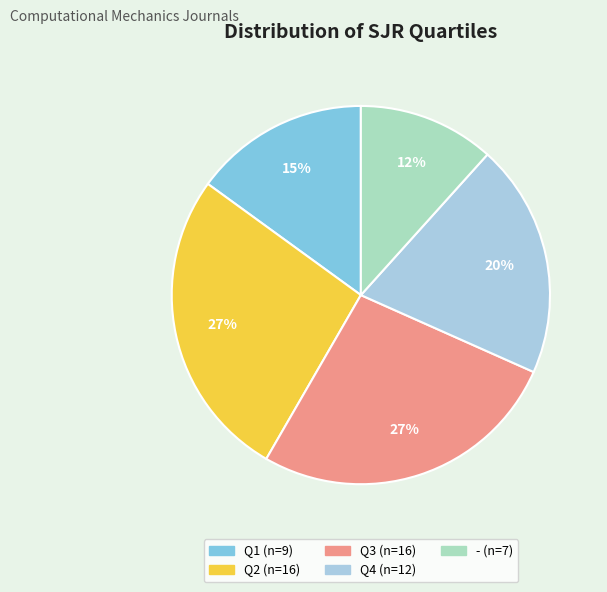

How many segments does this pie chart have?

5